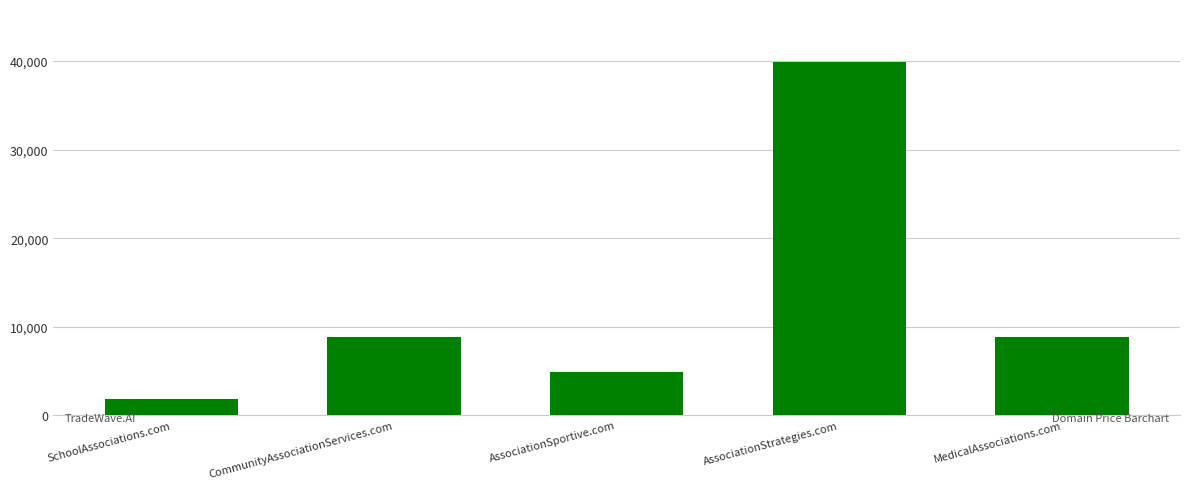

Count the number of categories in the chart.

5